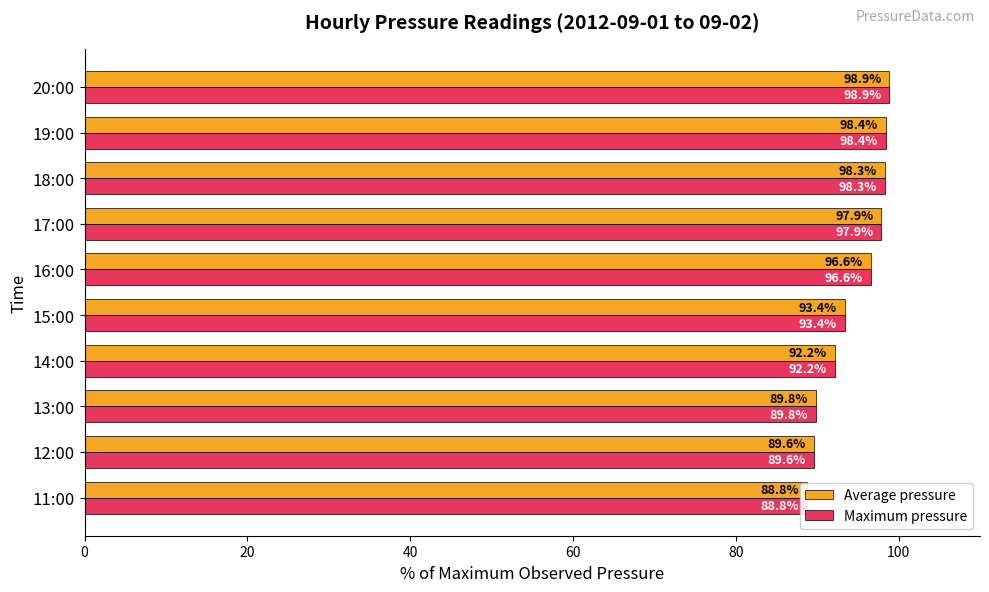

At how many categories does at least one series exceed 93?

6